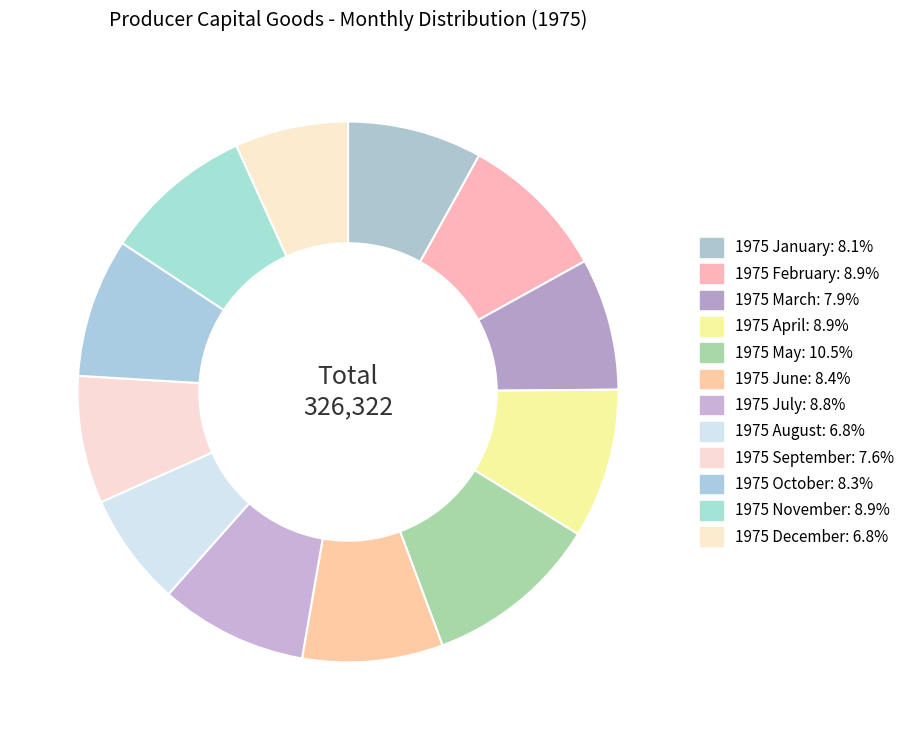

How many segments does this pie chart have?

12